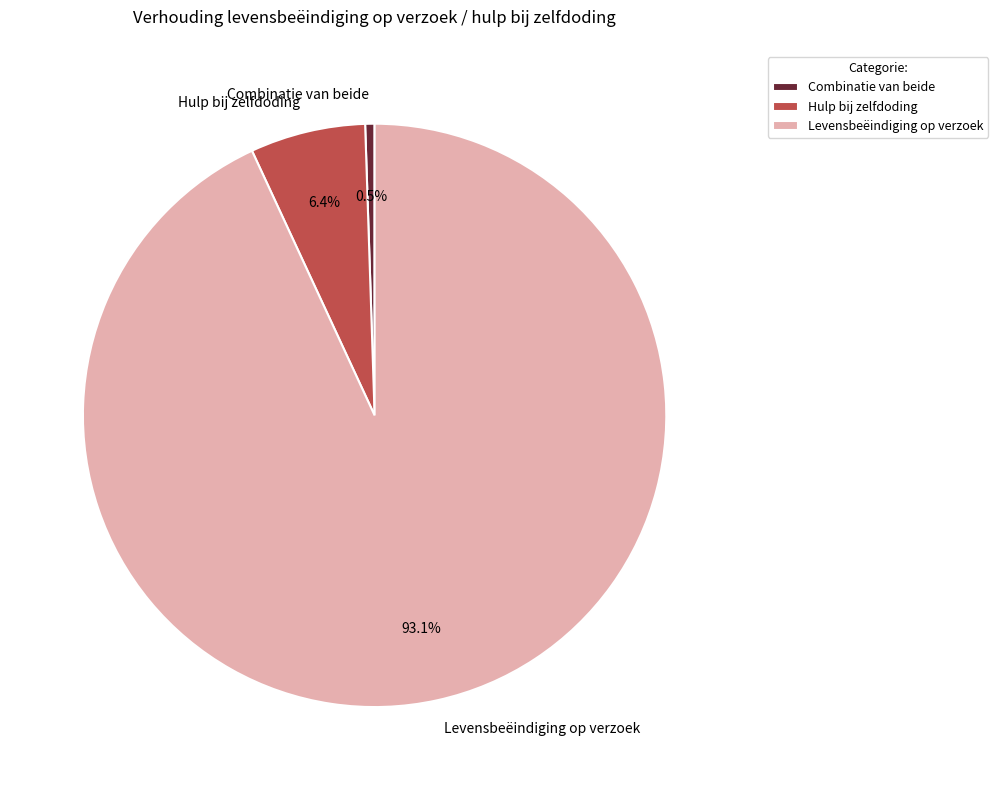

Rank the categories by value from highest to lowest.

Levensbeëindiging op verzoek, Hulp bij zelfdoding, Combinatie van beide